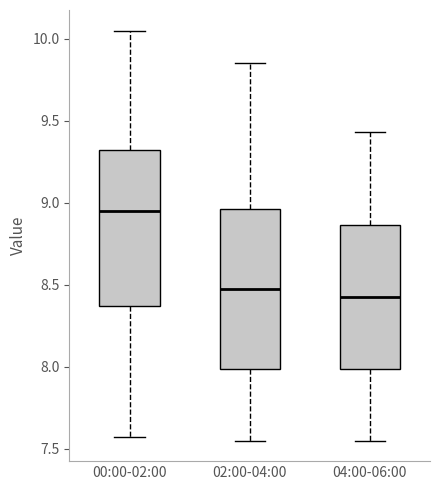

Reading left to right, read every box against the y-axis: the position of its median line, the range the box covers, and the ends of its whiskers. The values are not printed on the chart, so give them approximately, as read against the axis.

00:00-02:00: median 8.95, box 8.35 to 9.30, whiskers 7.55 to 10.05
02:00-04:00: median 8.50, box 8.00 to 8.95, whiskers 7.55 to 9.85
04:00-06:00: median 8.45, box 8.00 to 8.85, whiskers 7.55 to 9.45